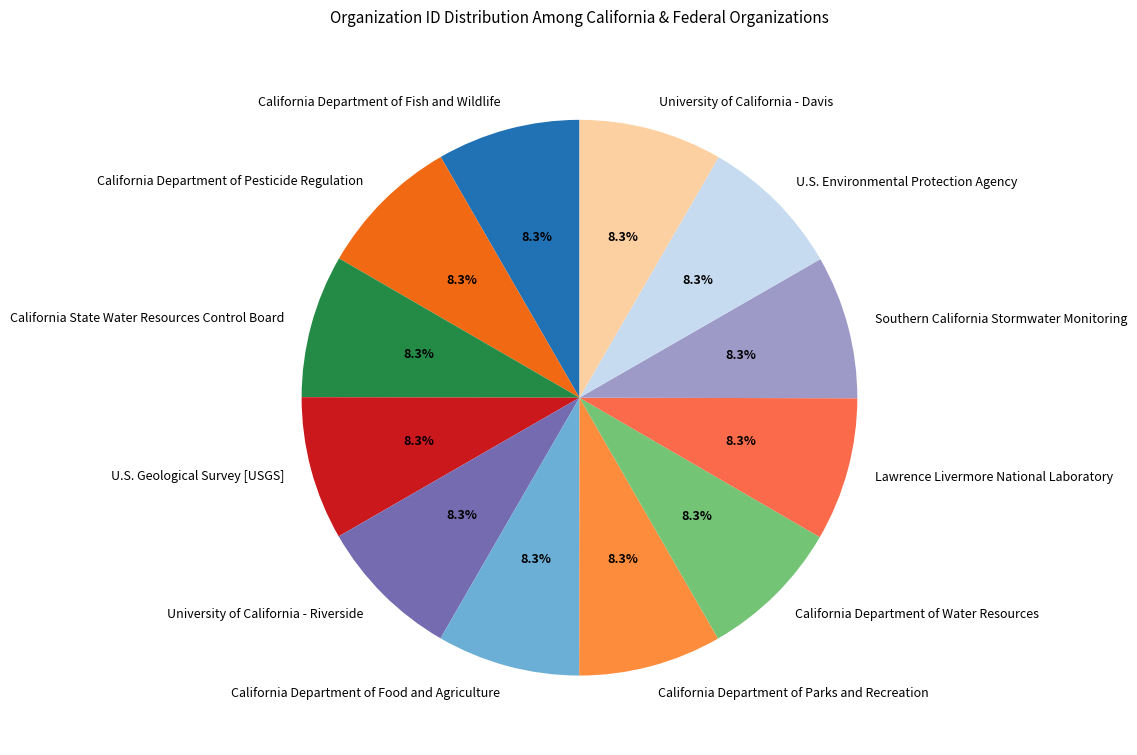

To the nearest percent, what percentage of the pie is University of California - Riverside?

8%